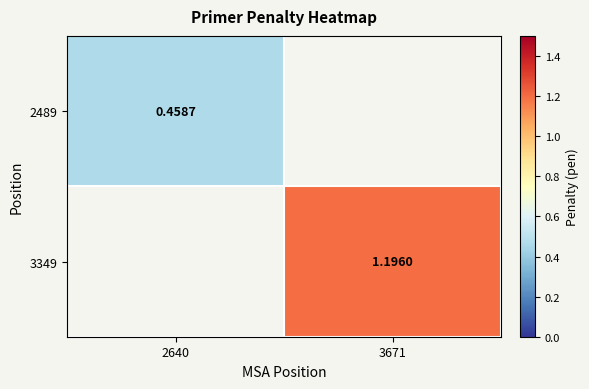

Is the value of 2489 at 2640 greater than the value of 3349 at 3671?

No